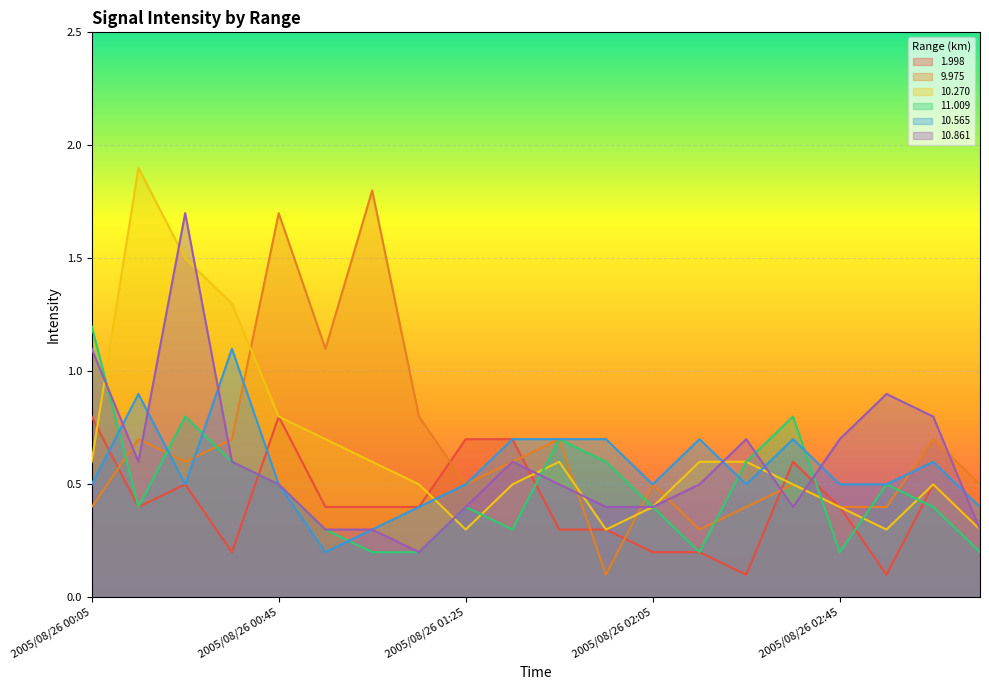

True or false: 10.861 has a value of 0.2 at 2005/08/26 03:15.

False